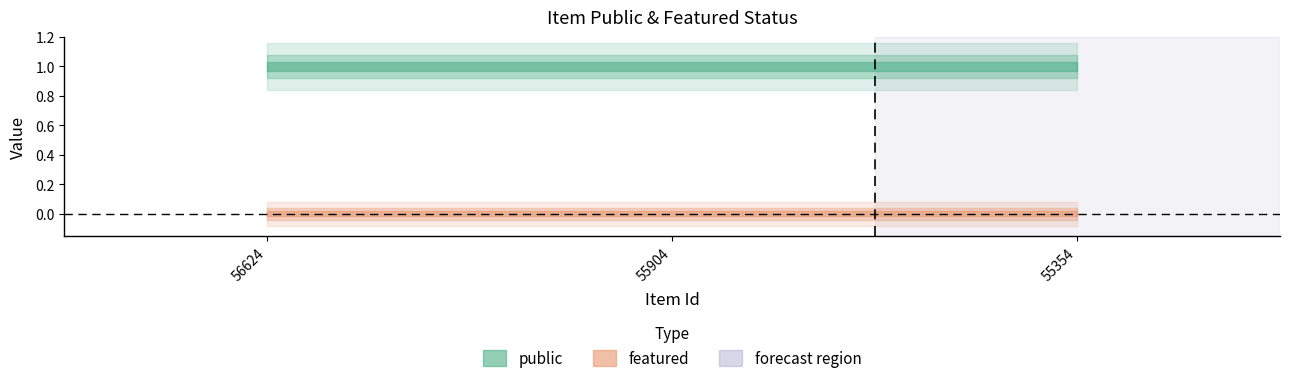

Between 56624 and 55904, which series saw the biggest shift?

public